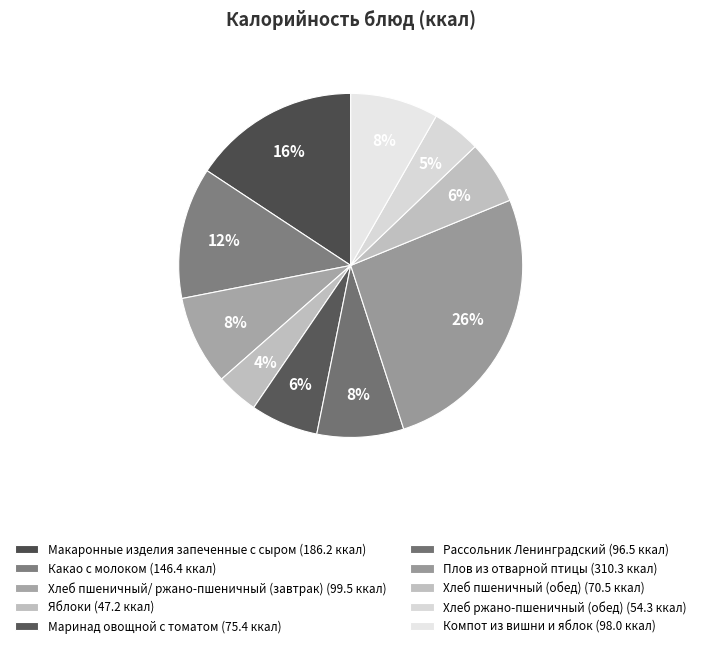

How many segments does this pie chart have?

10